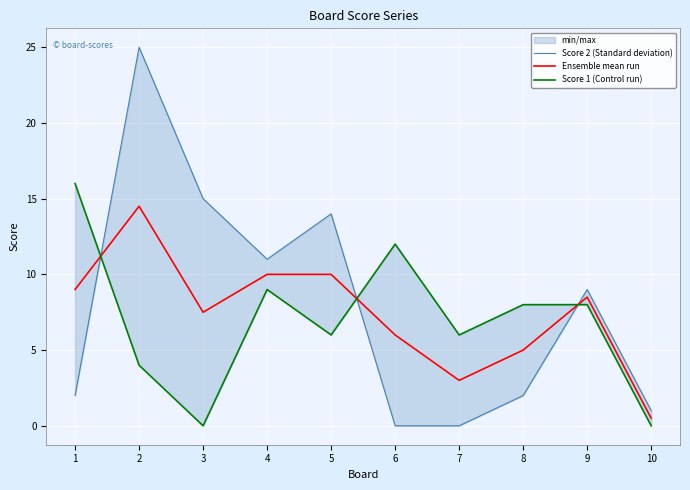

What is the average value of the Score 2 (Standard deviation) series?

7.9